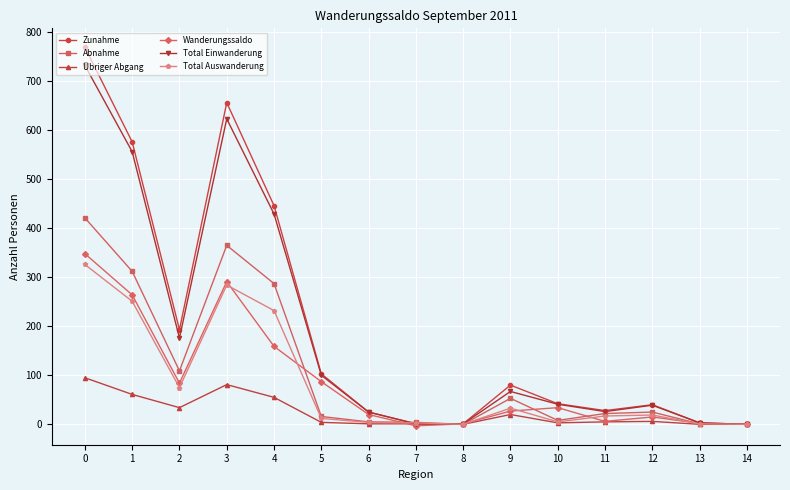

What is the difference between the maximum and minimum values in the Total Einwanderung series?

732